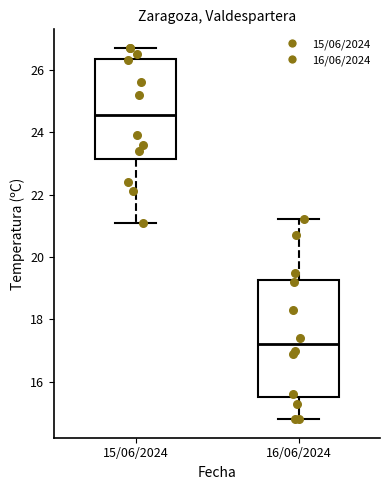

Reading left to right, read every box against the y-axis: the position of its median line, the range the box covers, and the ends of its whiskers. The values are not printed on the chart, so give them approximately, as read against the axis.

15/06/2024: median 24.6, box 23.2 to 26.4, whiskers 21.2 to 26.8
16/06/2024: median 17.2, box 15.6 to 19.2, whiskers 14.8 to 21.2